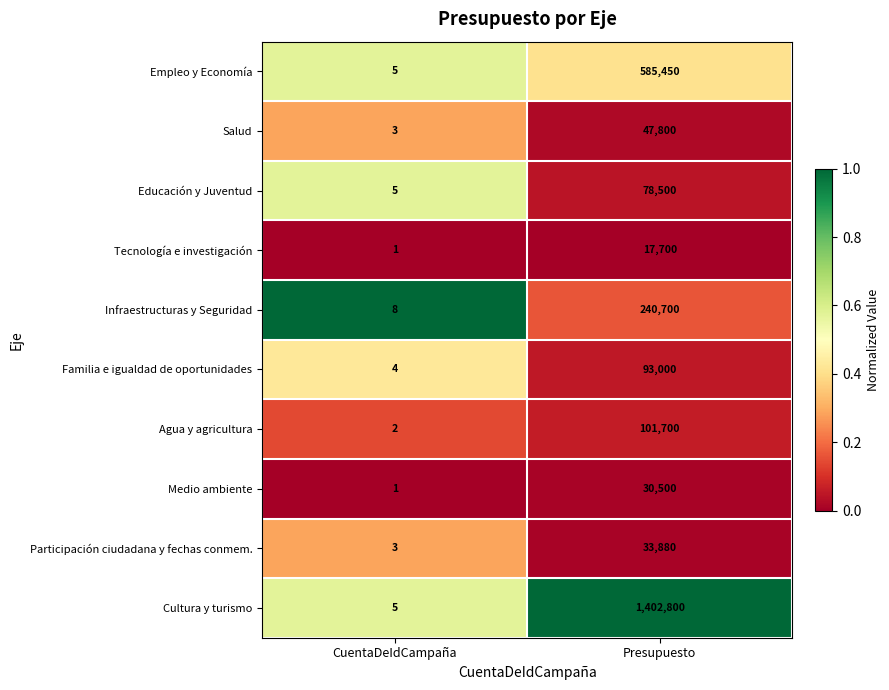

What is the spread (max minus min) of values at Presupuesto?

1385100